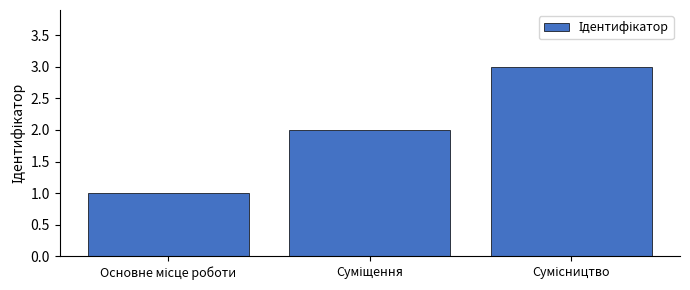

What is the maximum value shown in the chart?

3